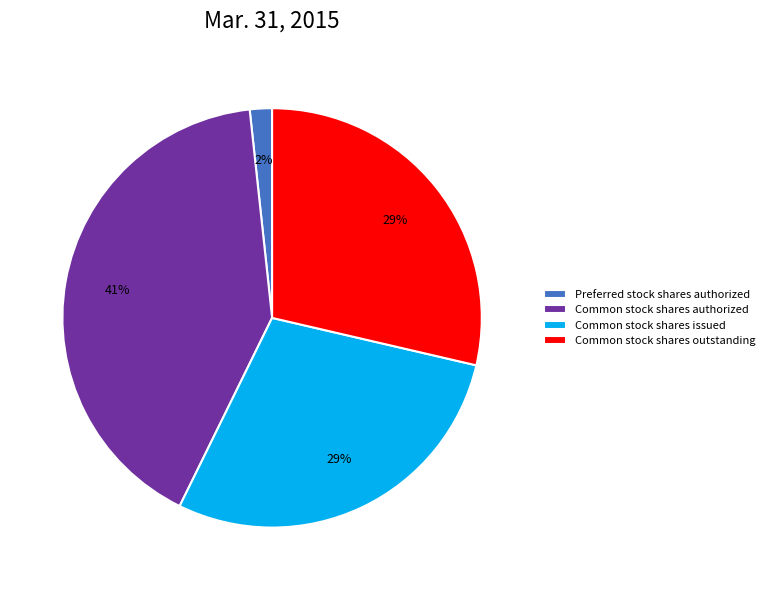

Combined, do Preferred stock shares authorized and Common stock shares authorized account for over 50%?

No